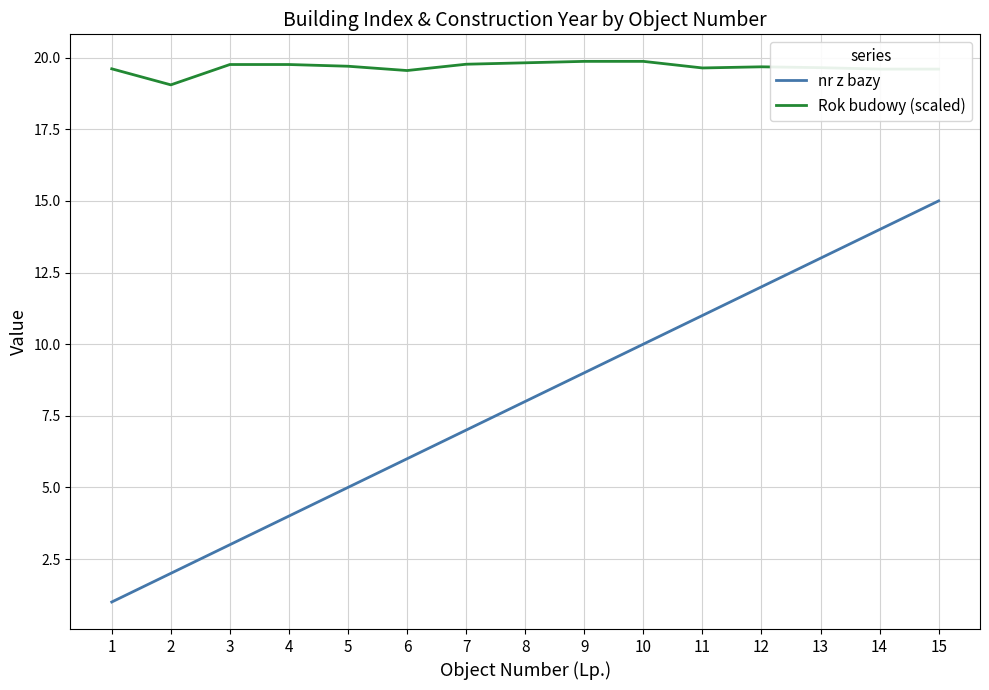

Which series has the largest total across all categories?

Rok budowy (scaled)